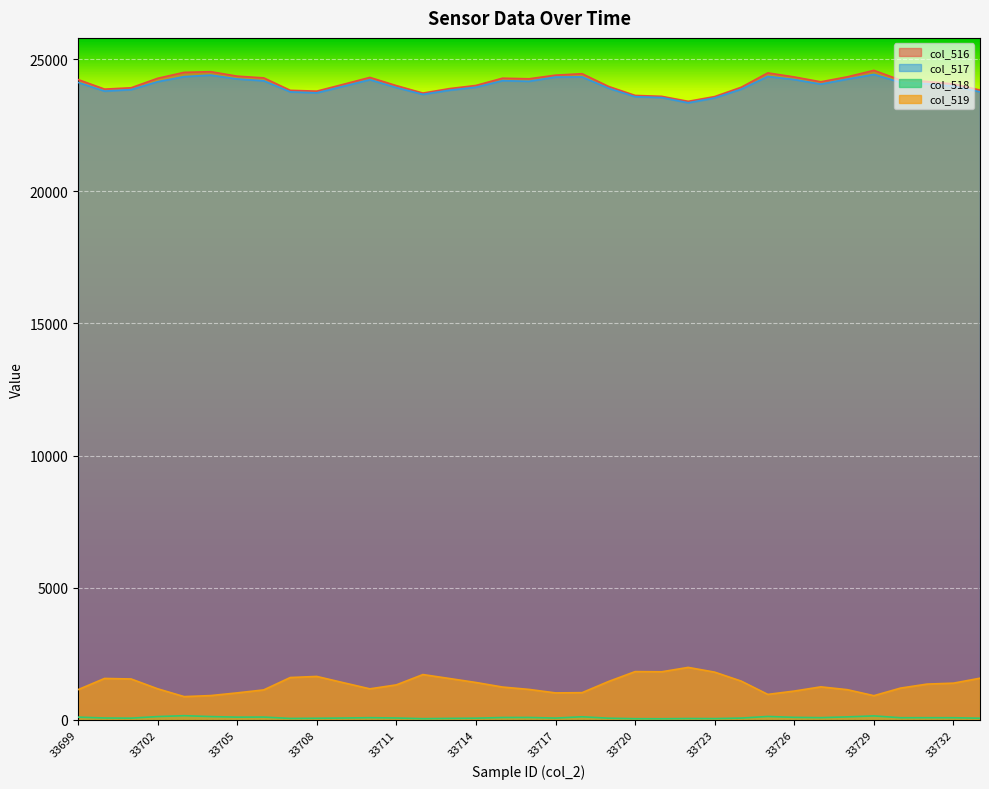

Rank the categories by col_517 value from lowest to highest.

33722, 33723, 33721, 33720, 33712, 33708, 33707, 33733, 33700, 33713, 33701, 33724, 33719, 33711, 33714, 33709, 33732, 33727, 33731, 33699, 33730, 33702, 33716, 33706, 33715, 33710, 33726, 33728, 33705, 33717, 33718, 33703, 33725, 33704, 33729